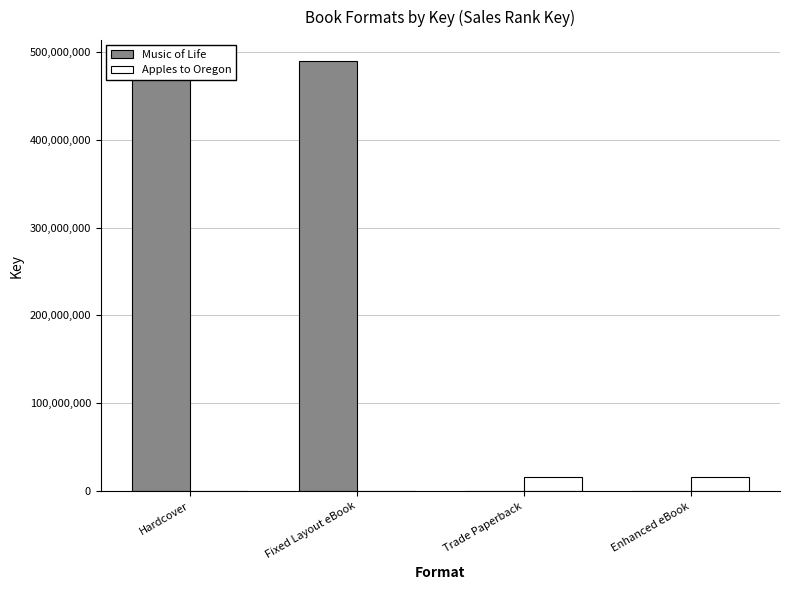

How many groups of bars are there?

4